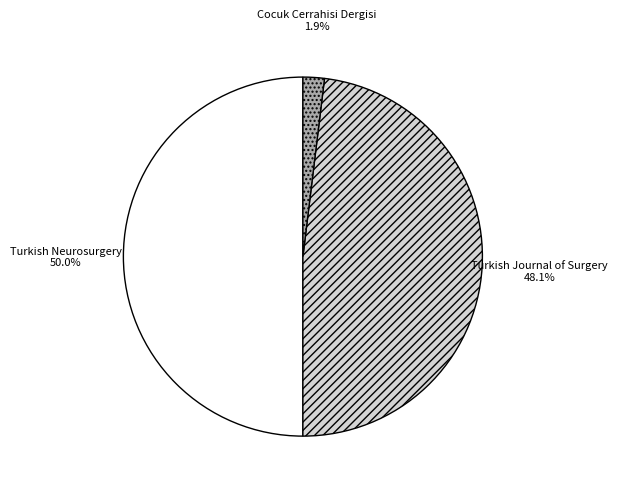

Rank the categories by value from highest to lowest.

Turkish Neurosurgery, Turkish Journal of Surgery, Cocuk Cerrahisi Dergisi